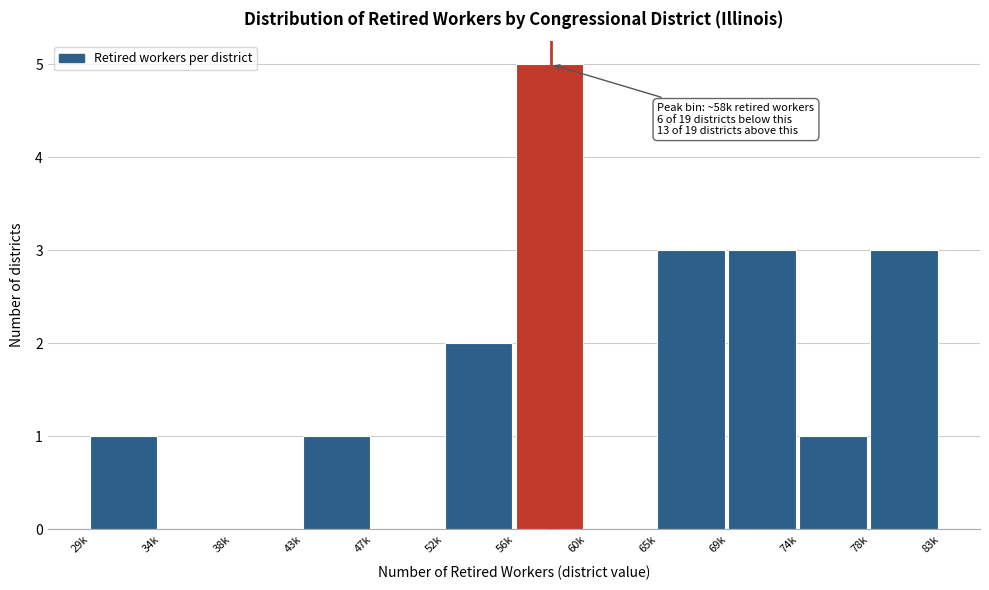

Reading left to right, list all the values displayed in this chart.

29k=1	34k=0	38k=0	43k=1	47k=0	52k=2	56k=5	60k=0	65k=3	69k=3	74k=1	78k=3